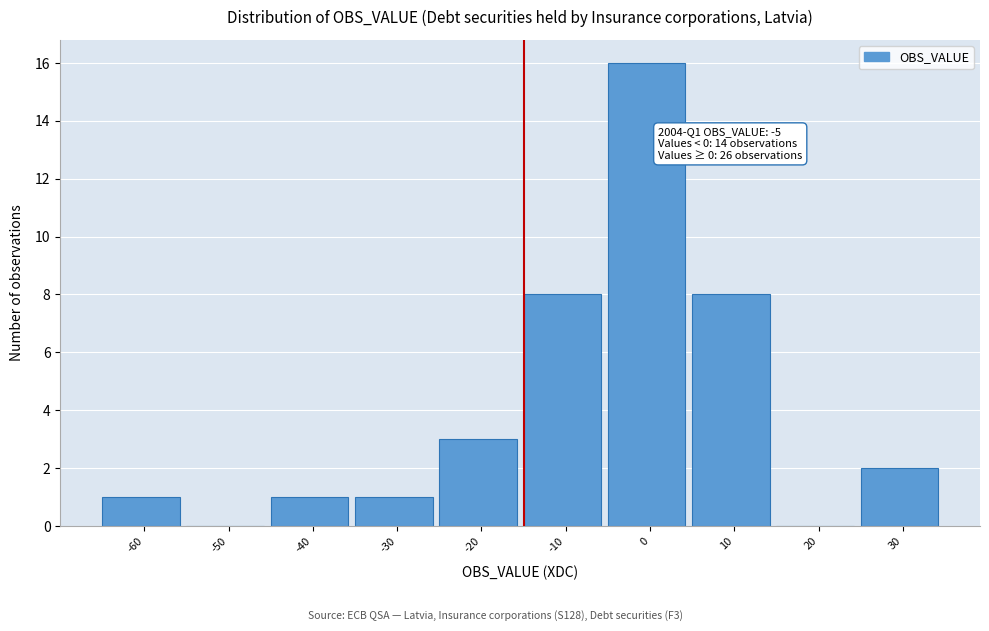

Reading right to left, extract all data points from this chart.

30=2	20=0	10=8	0=16	-10=8	-20=3	-30=1	-40=1	-50=0	-60=1